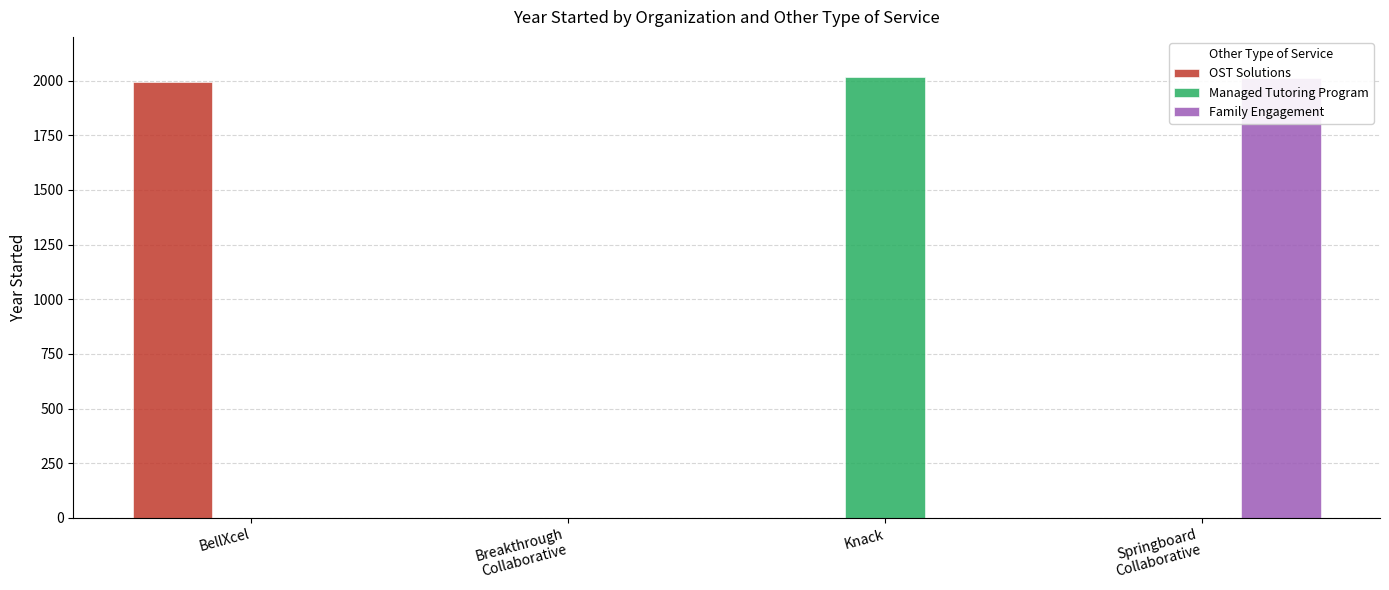

Read the Managed Tutoring Program value at Knack, to the nearest 10.

2020